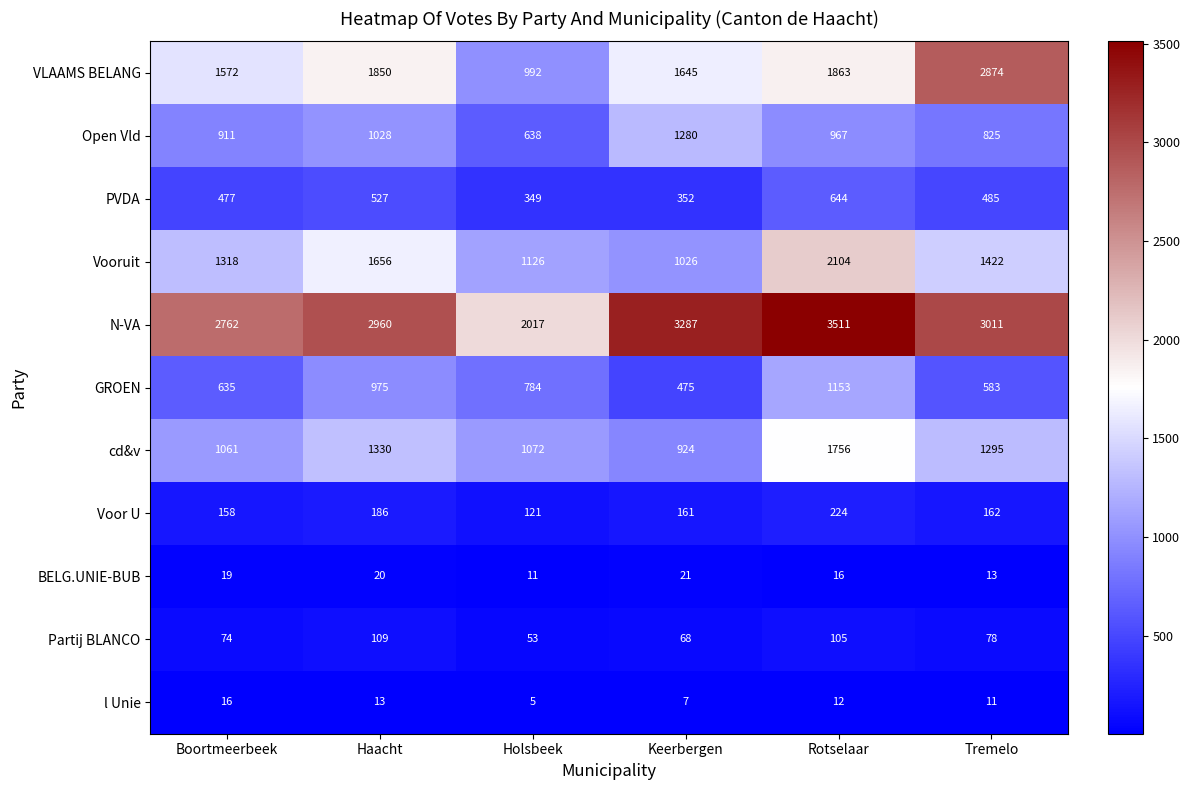

Rank the categories by VLAAMS BELANG value from lowest to highest.

Holsbeek, Boortmeerbeek, Keerbergen, Haacht, Rotselaar, Tremelo